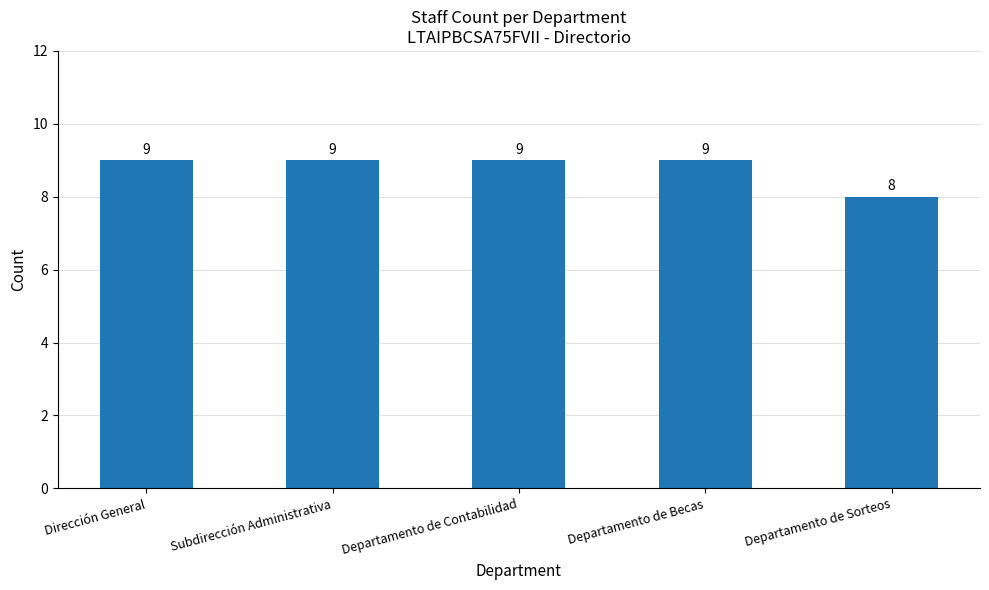

Does the chart contain any negative values?

No